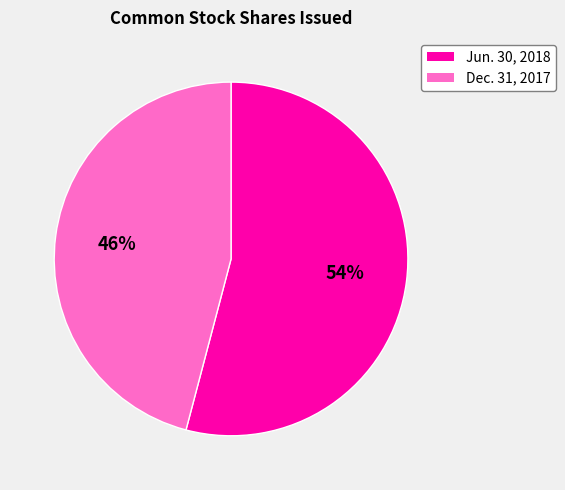

Which has a higher value, Jun. 30, 2018 or Dec. 31, 2017?

Jun. 30, 2018